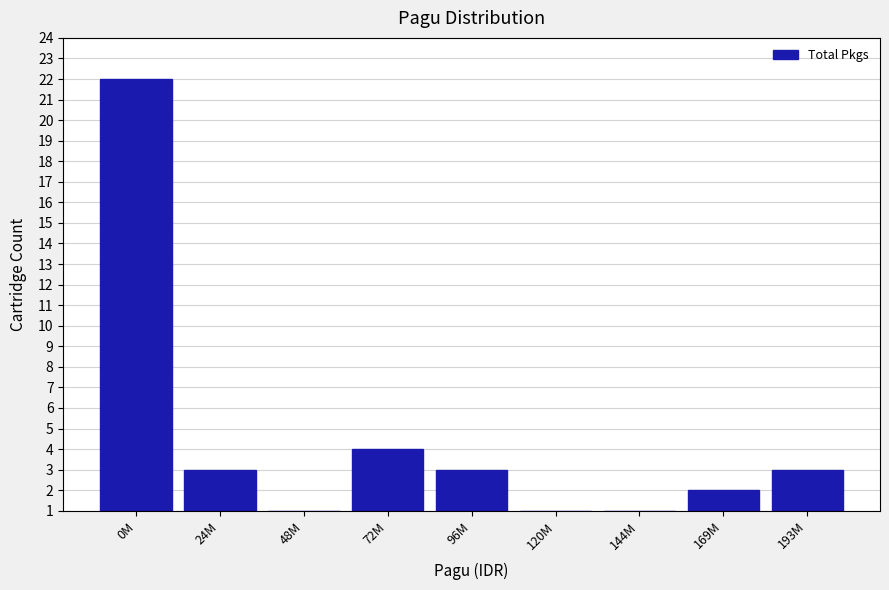

Reading left to right, what are all the values shown in this chart?

0M=22	24M=3	48M=1	72M=4	96M=3	120M=1	144M=1	169M=2	193M=3